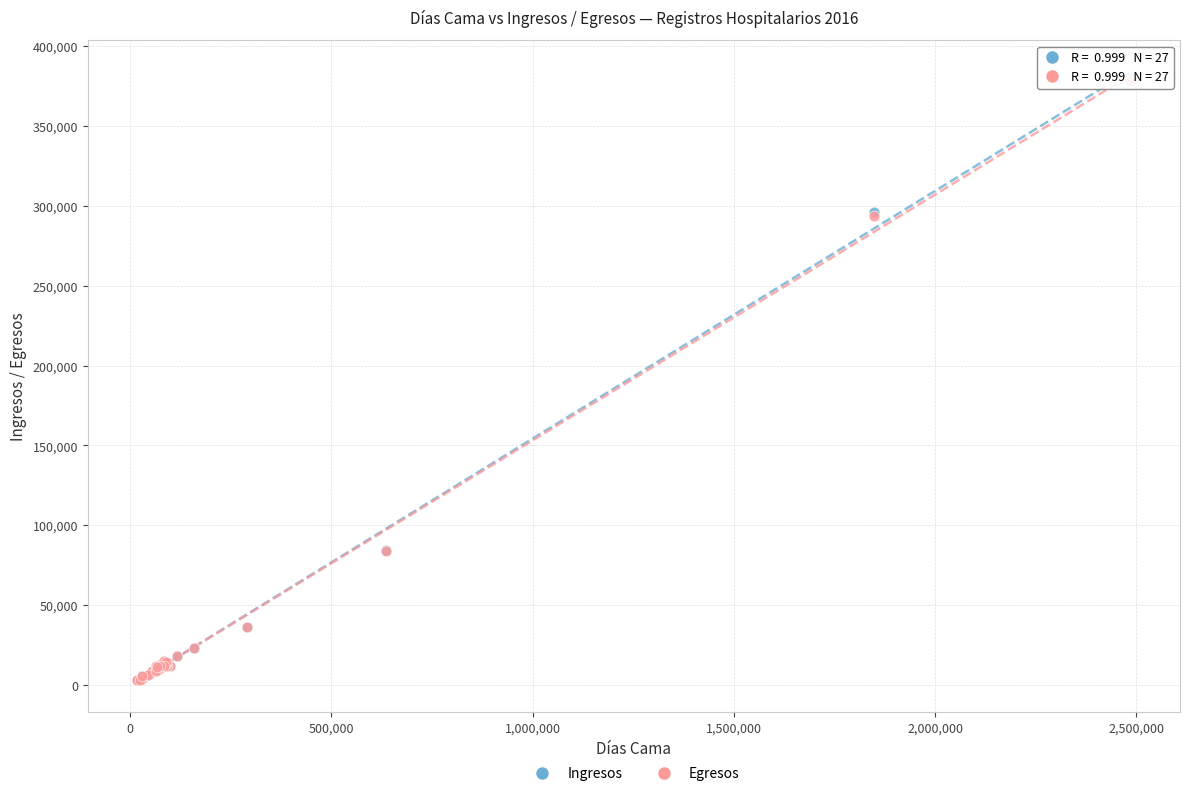

What are all the series names shown in the legend?

Ingresos, Egresos